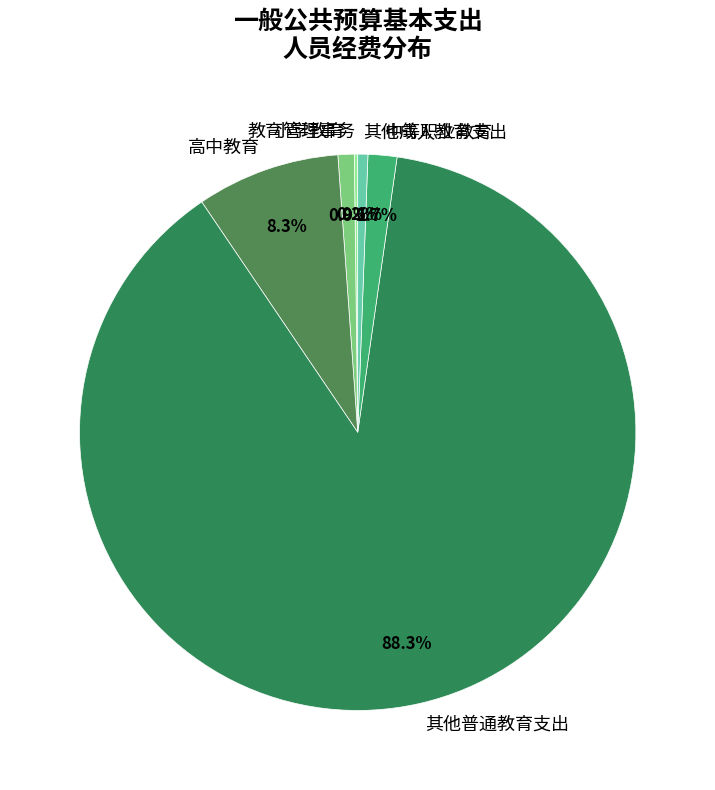

To the nearest percent, what percentage of the pie is 其他普通教育支出?

88%